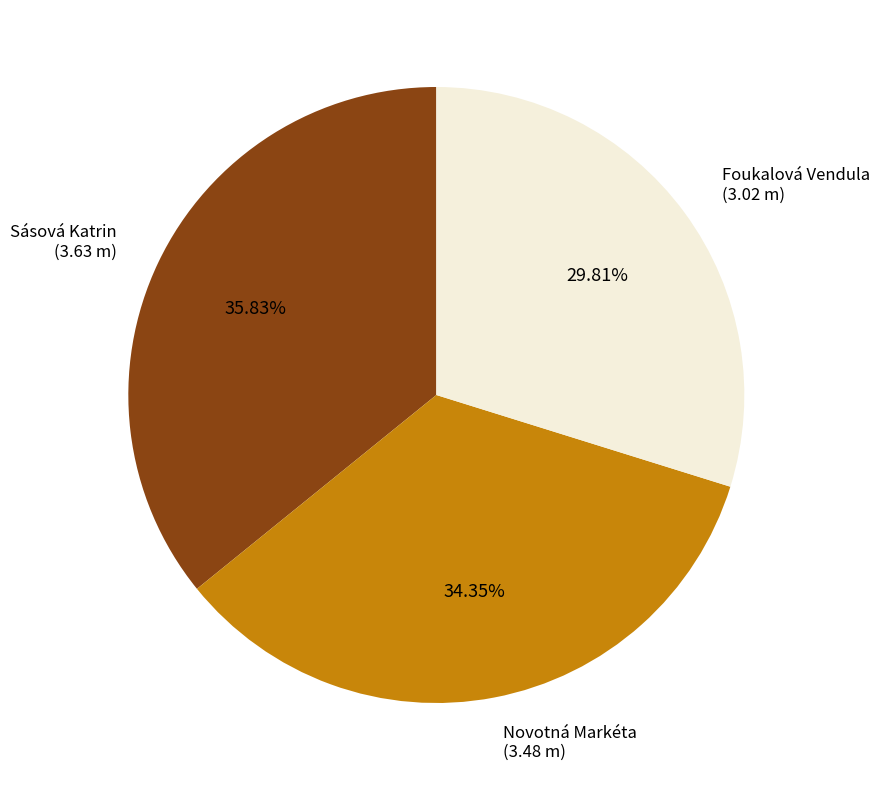

Which slice is the largest?

Sásová Katrin